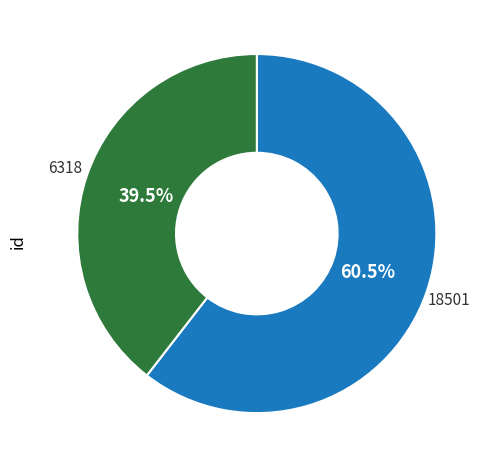

To the nearest percent, what is the average slice percentage?

50%